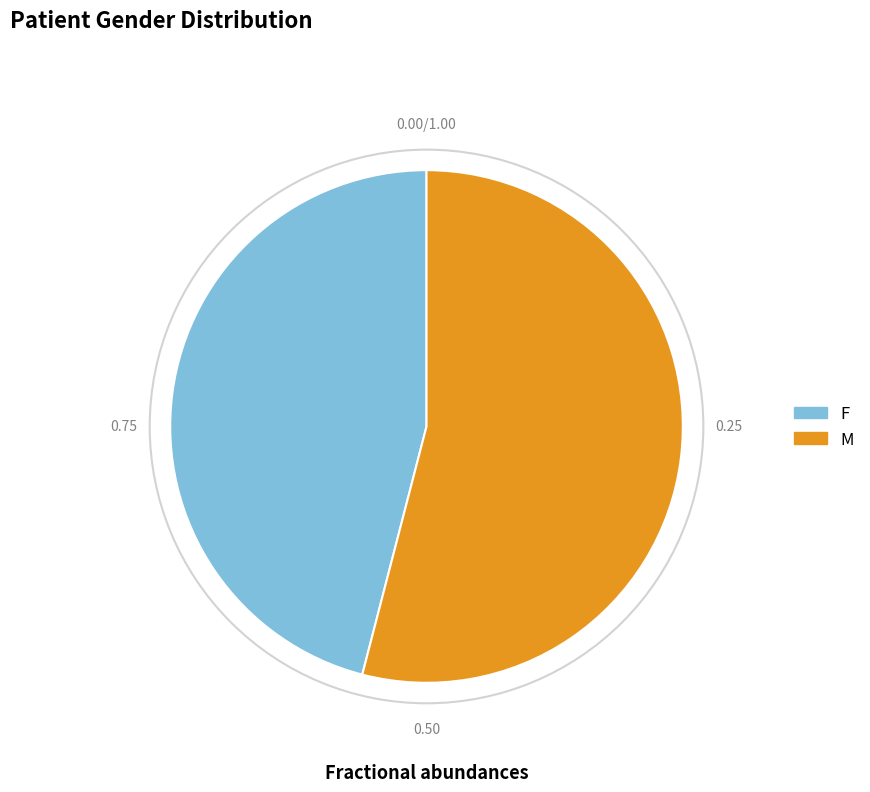

Between M and F, which is larger?

M